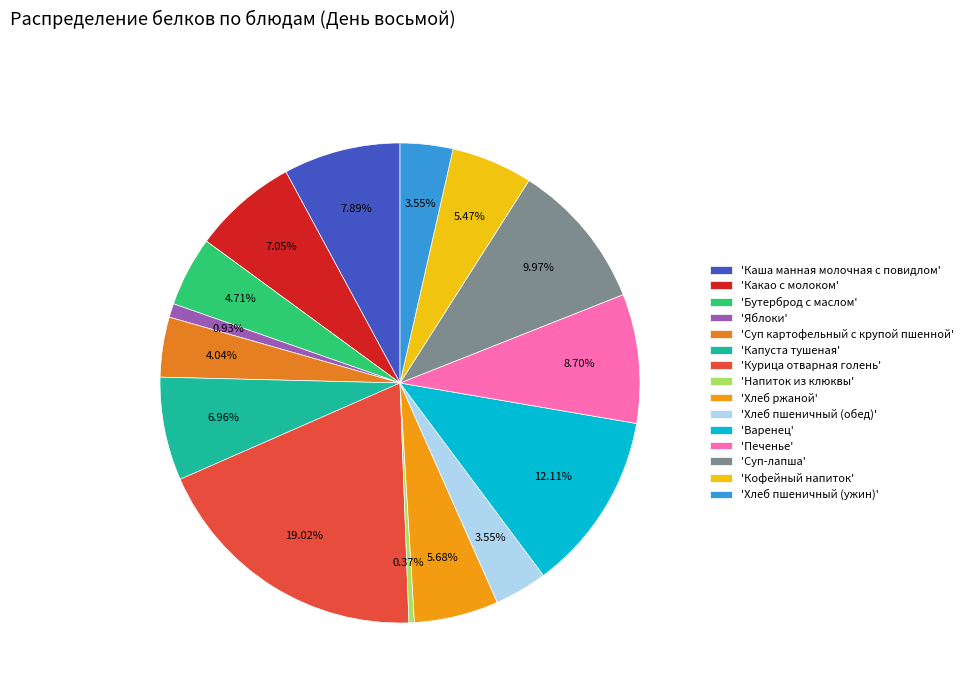

How many slices are in this pie chart?

15